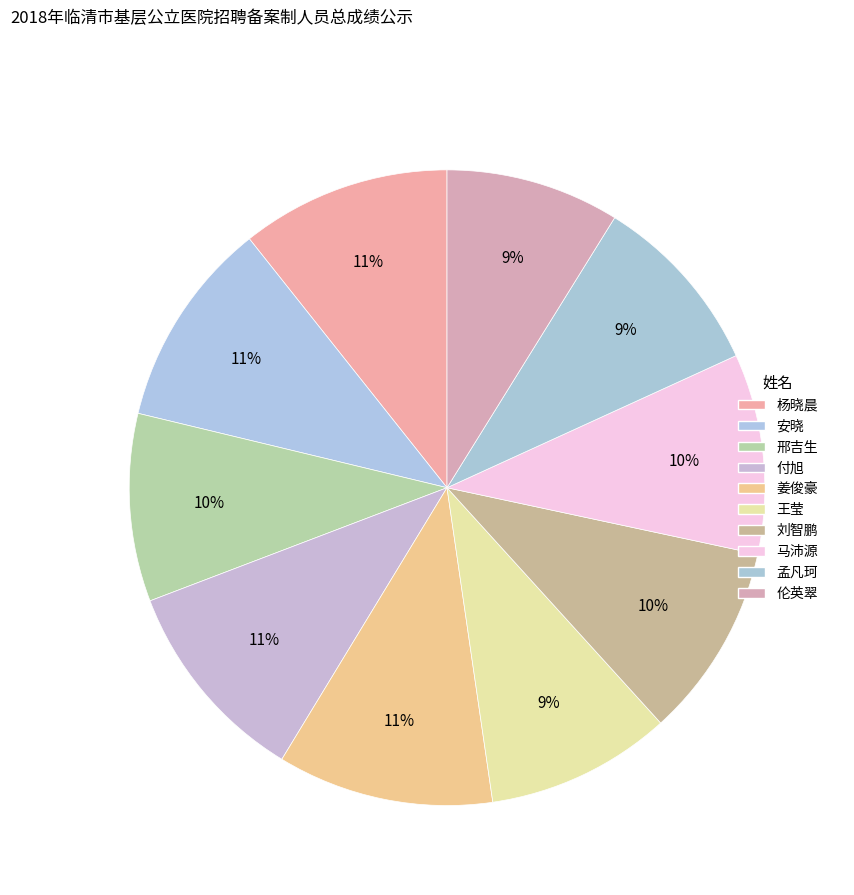

Is there a majority slice in this chart?

No